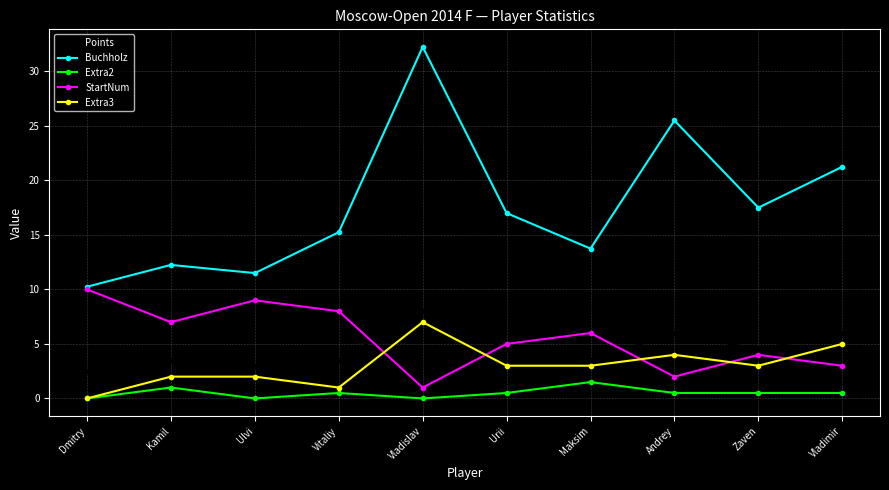

At which label is StartNum closest to 5?

Urii